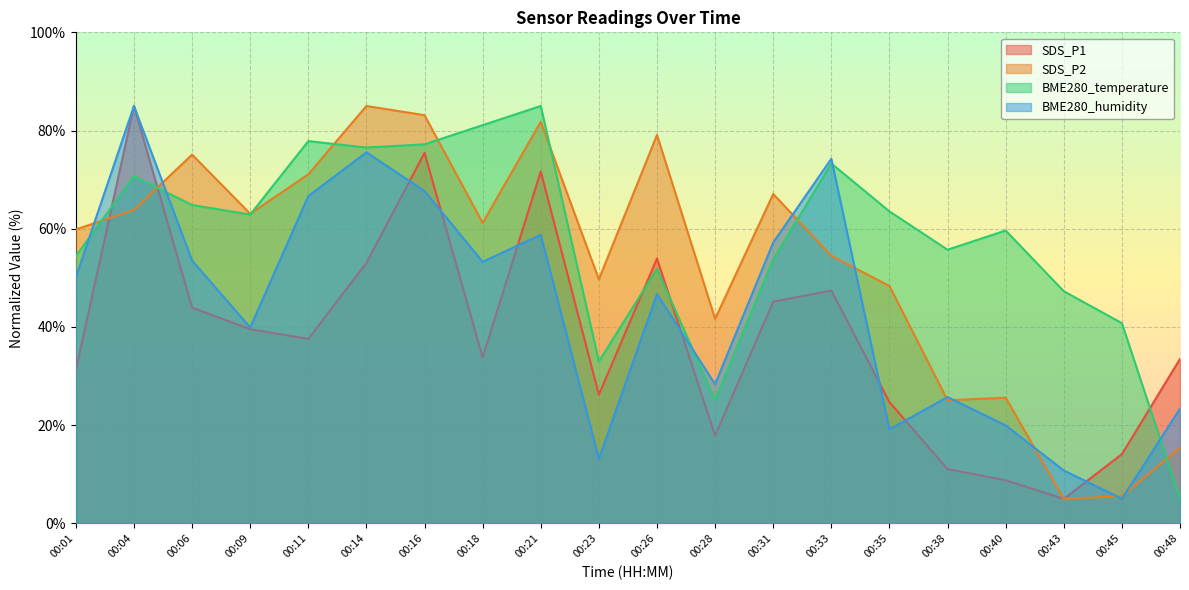

How many values in the BME280_temperature series exceed 62?

10